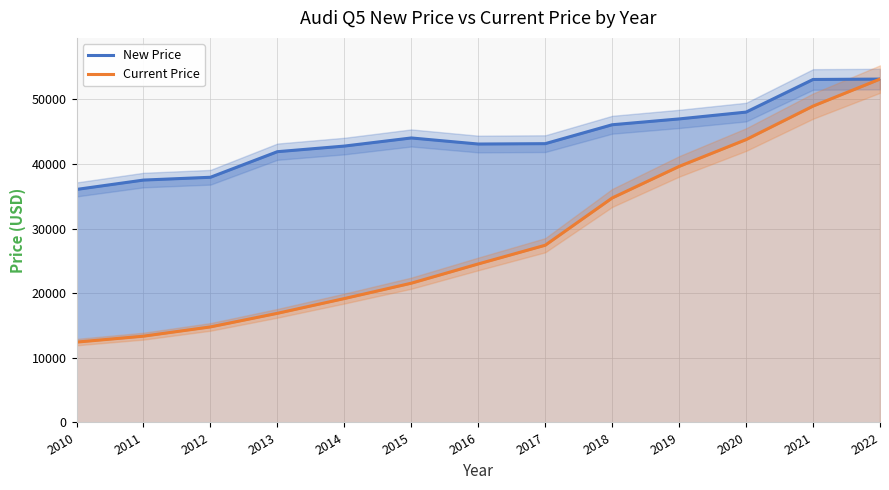

True or false: Current Price and New Price intersect in this chart.

False